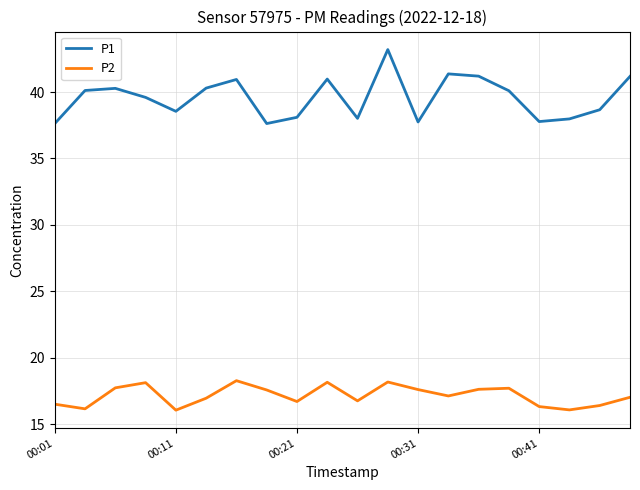

What is the minimum value shown in the chart?

16.1